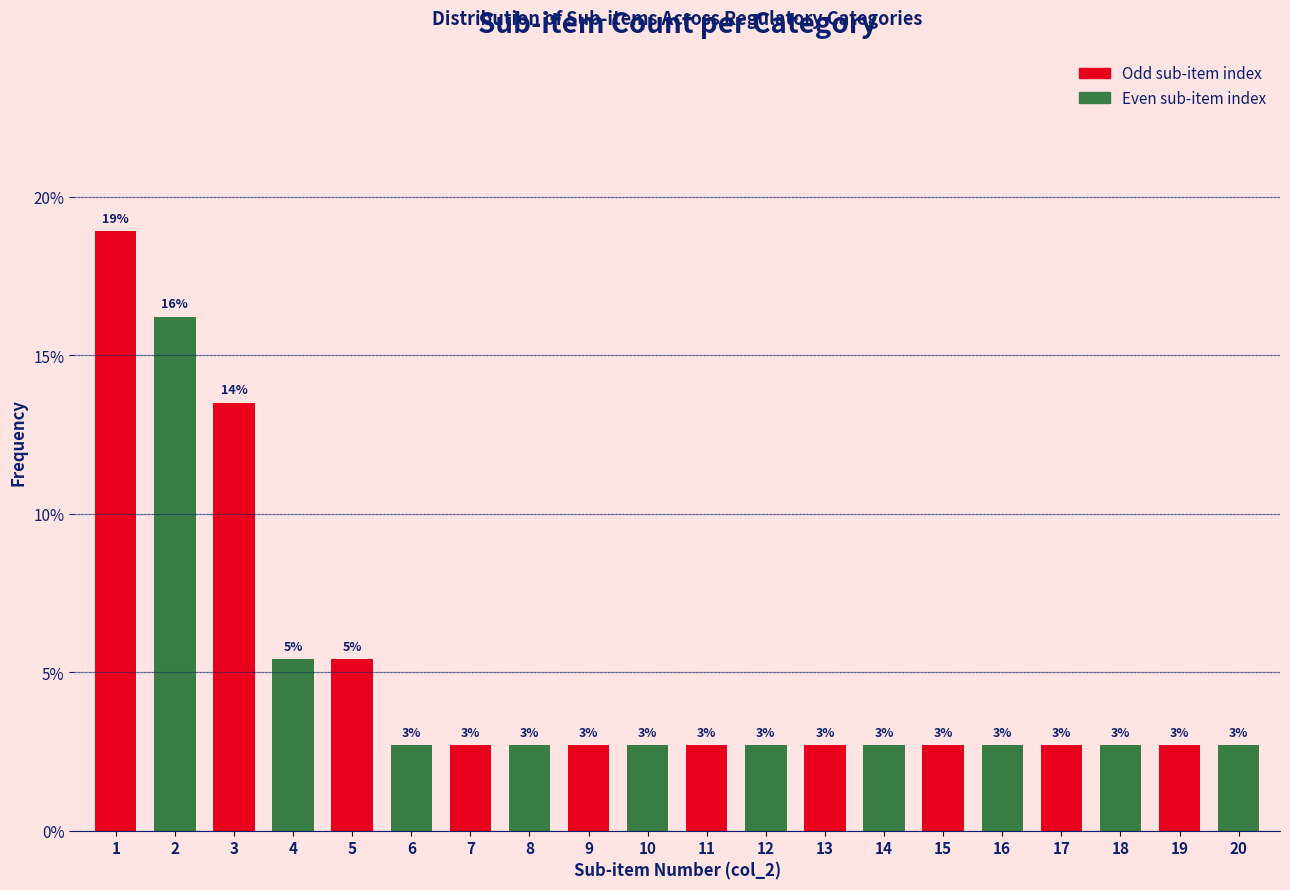

How many bars are there in total?

20